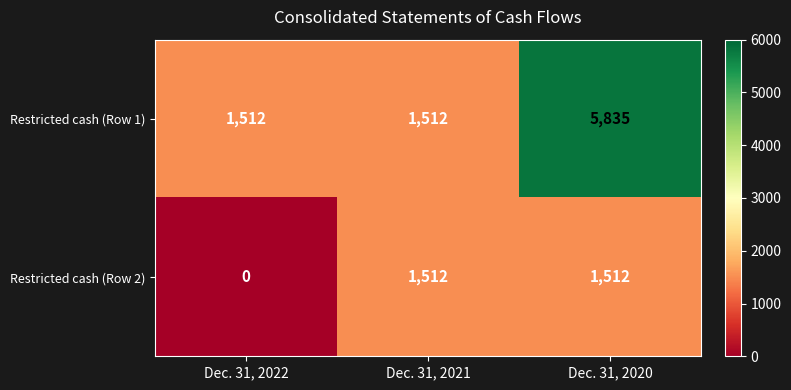

Reading left to right, list all the values displayed in this chart.

Restricted cash (Row 1): Dec. 31, 2022=1512	Dec. 31, 2021=1512	Dec. 31, 2020=5835
Restricted cash (Row 2): Dec. 31, 2022=0	Dec. 31, 2021=1512	Dec. 31, 2020=1512